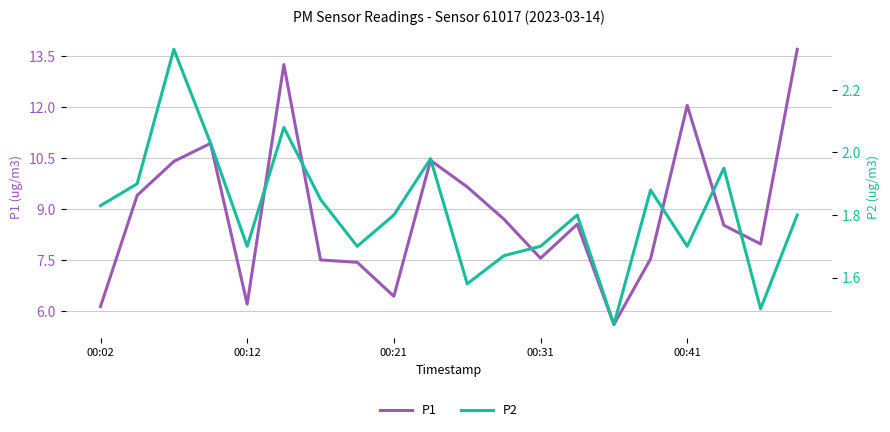

How many values in the P1 series exceed 8?

11